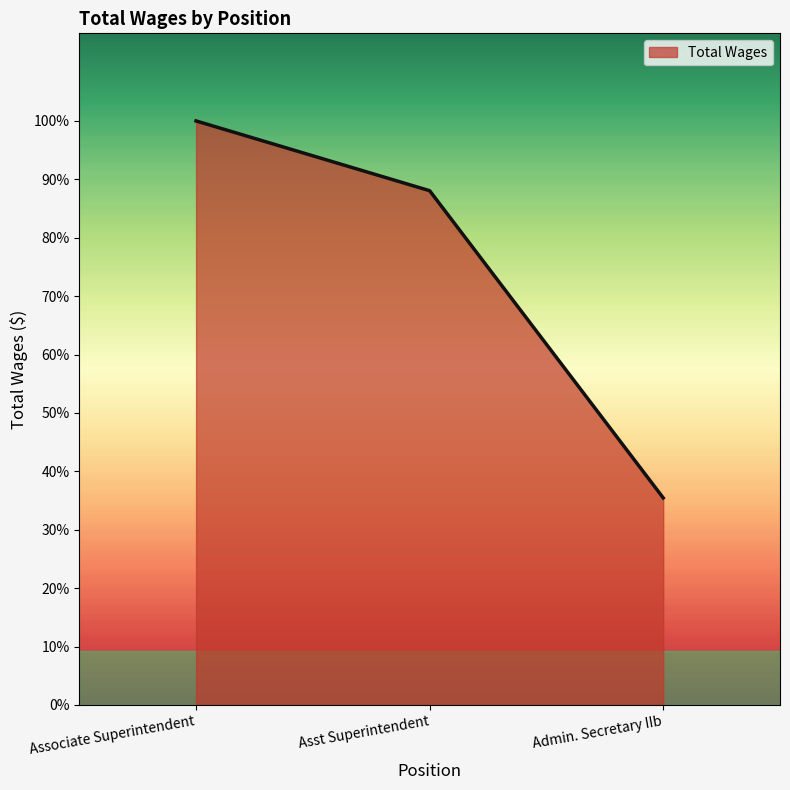

What is the difference between the values at Admin. Secretary IIb and Associate Superintendent?

139053